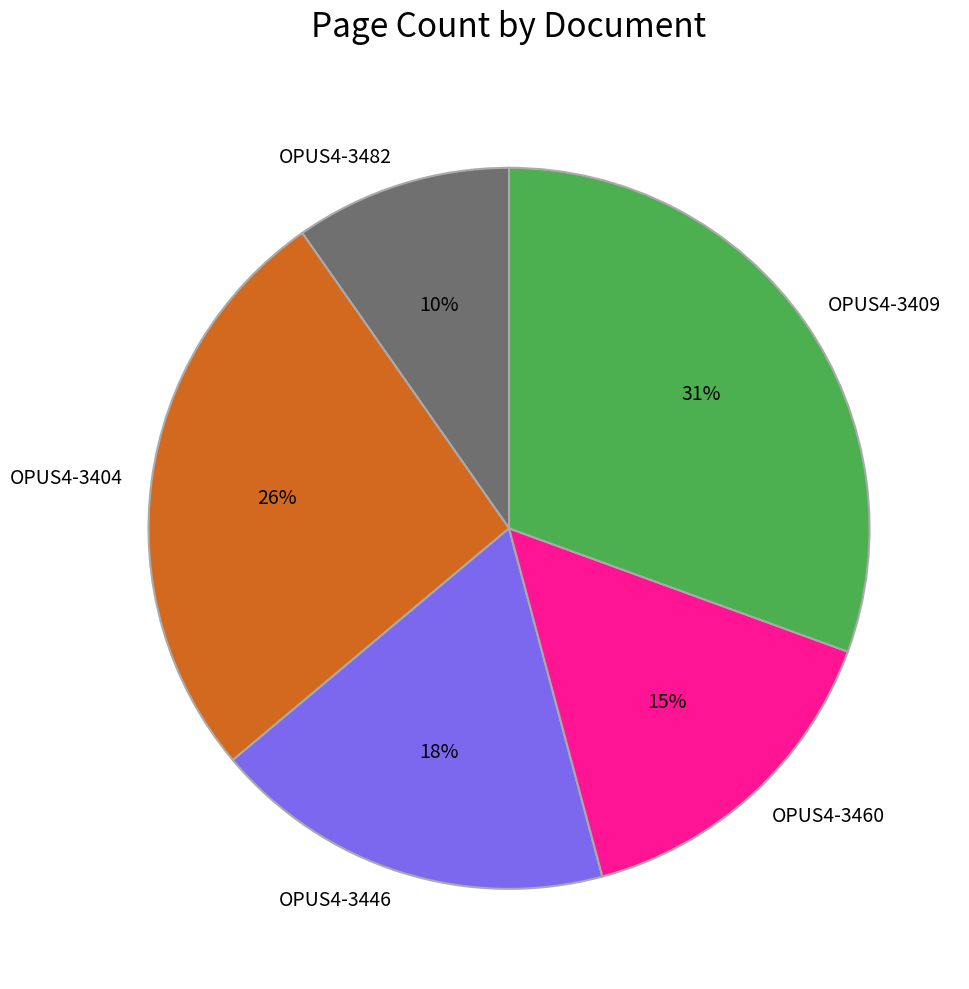

To the nearest percent, what is the average slice percentage?

20%